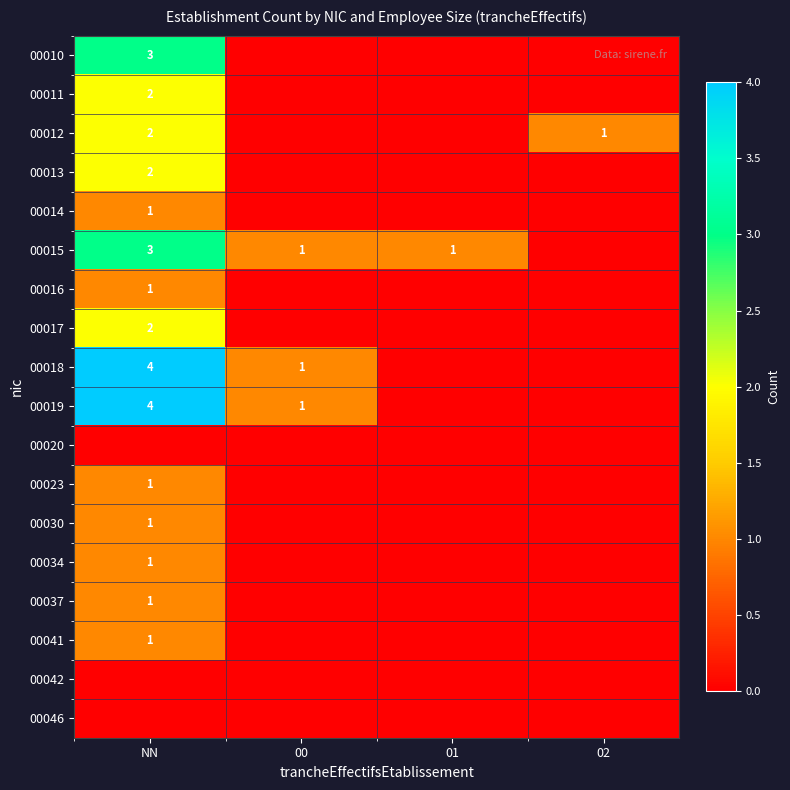

The 00015 series shows 3 at NN. True or false?

True